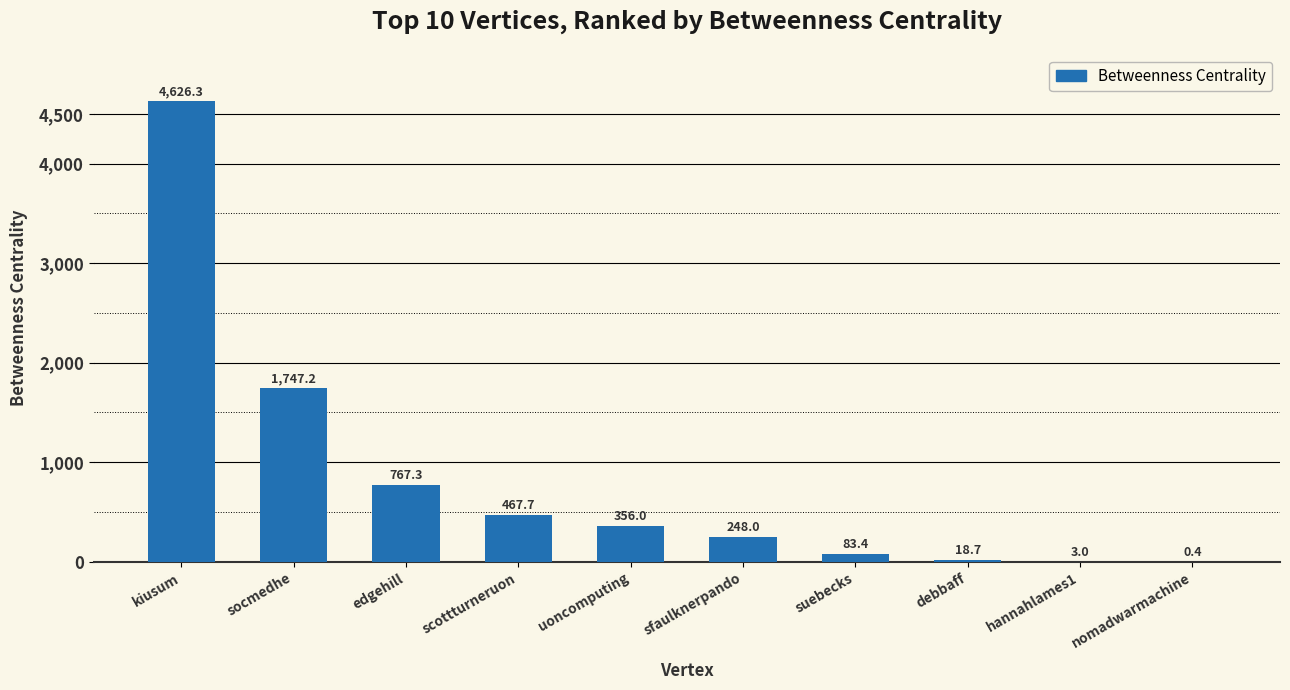

Reading left to right, extract all data points from this chart.

4626.3	1747.2	767.3	467.7	356.0	248.0	83.4	18.7	3.0	0.4